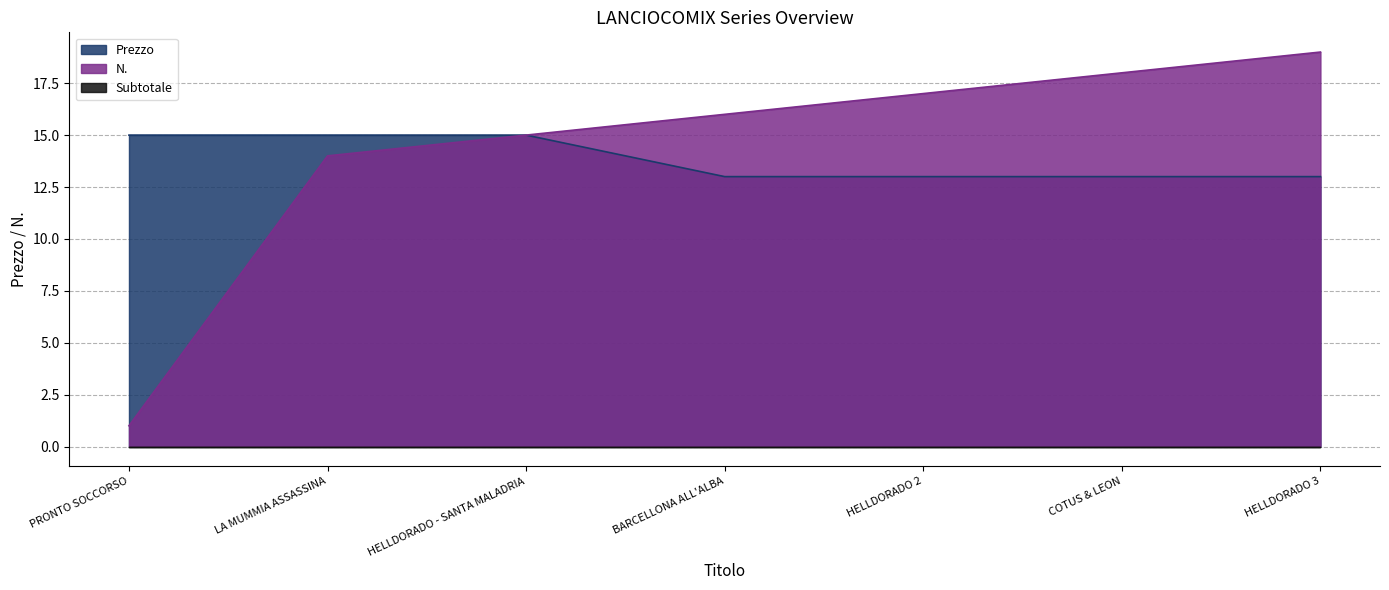

At which category is the sum across all series the highest?

HELLDORADO 3